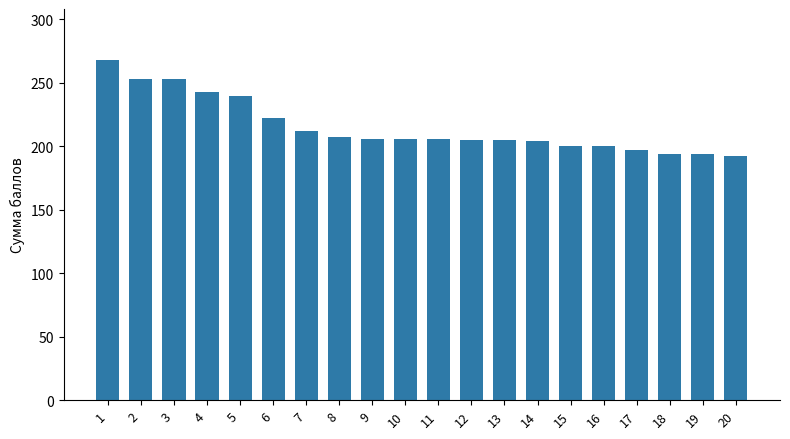

What is the sum of all values?

4307